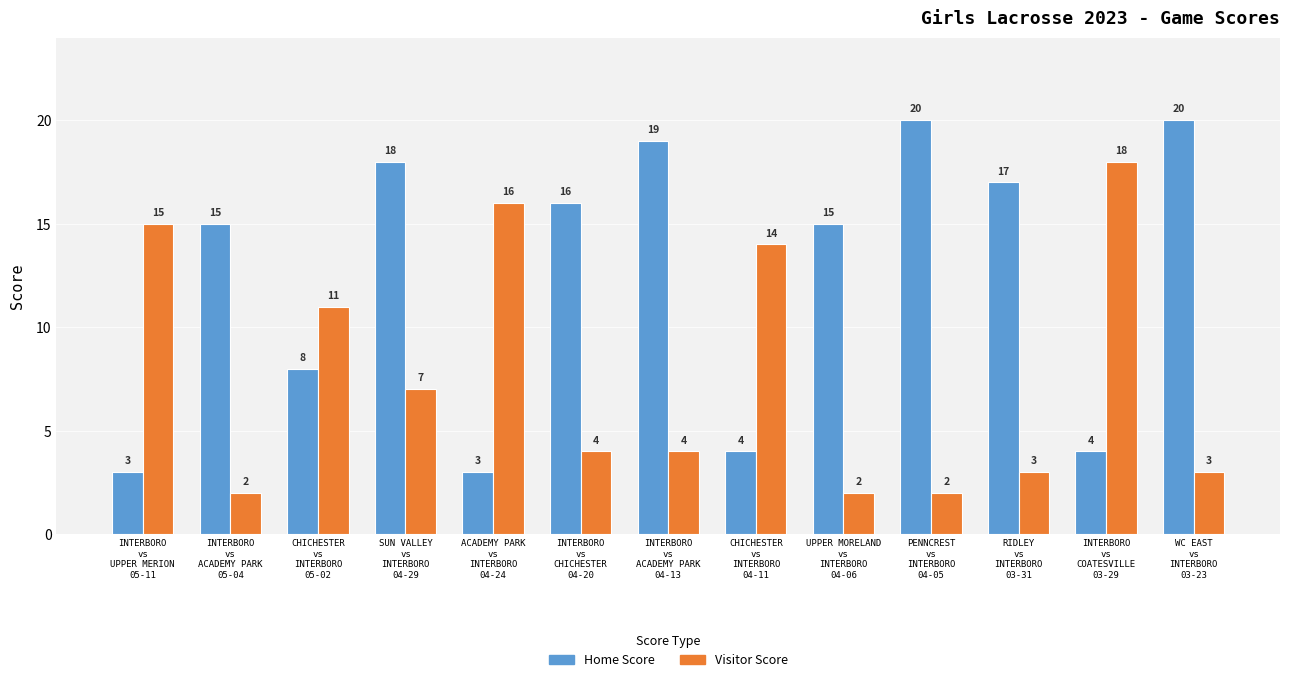

What is the sum of all Visitor Score values?

101